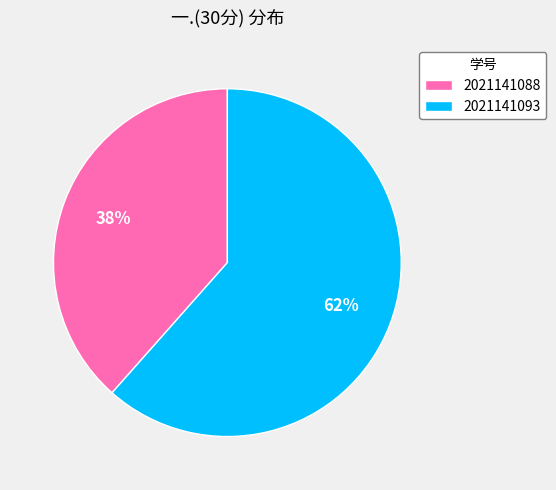

Is the sum of 2021141093 and 2021141088 greater than half?

Yes